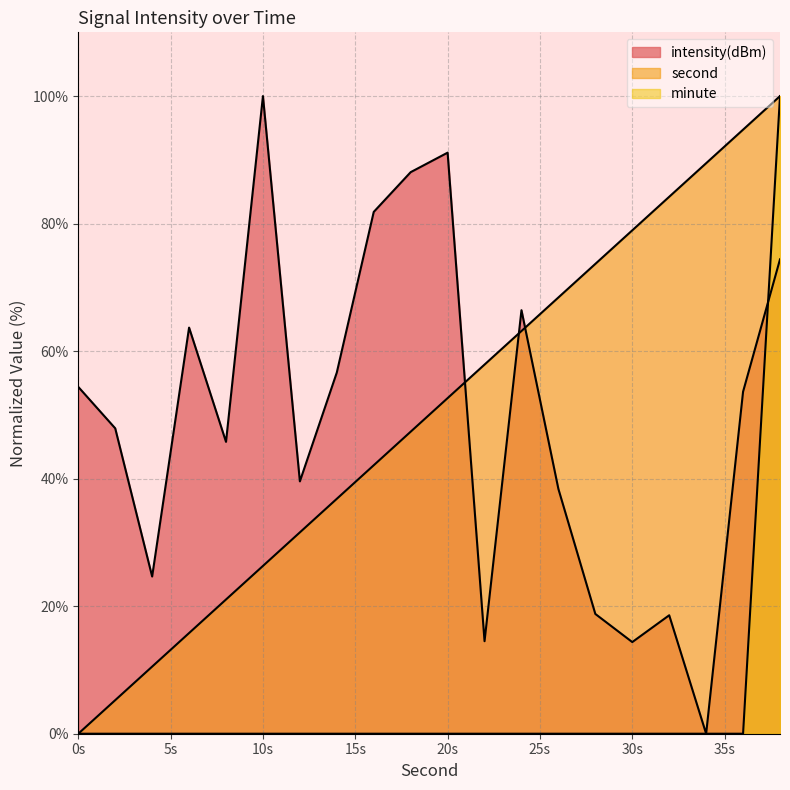

Which series has the largest total across all categories?

second